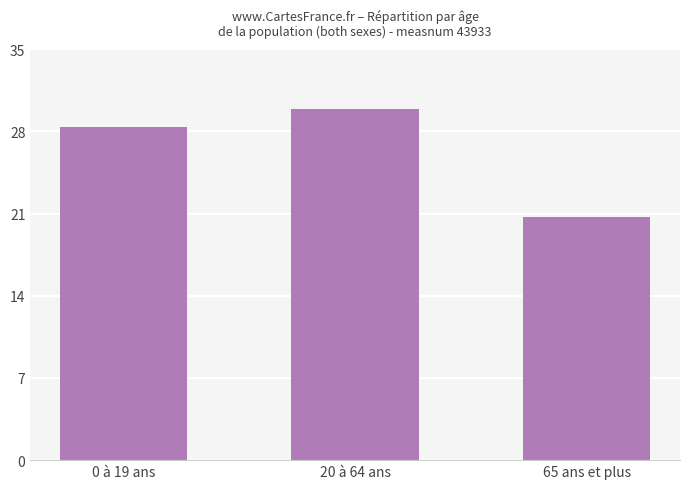

What is the approximate value at 65 ans et plus?

20.7